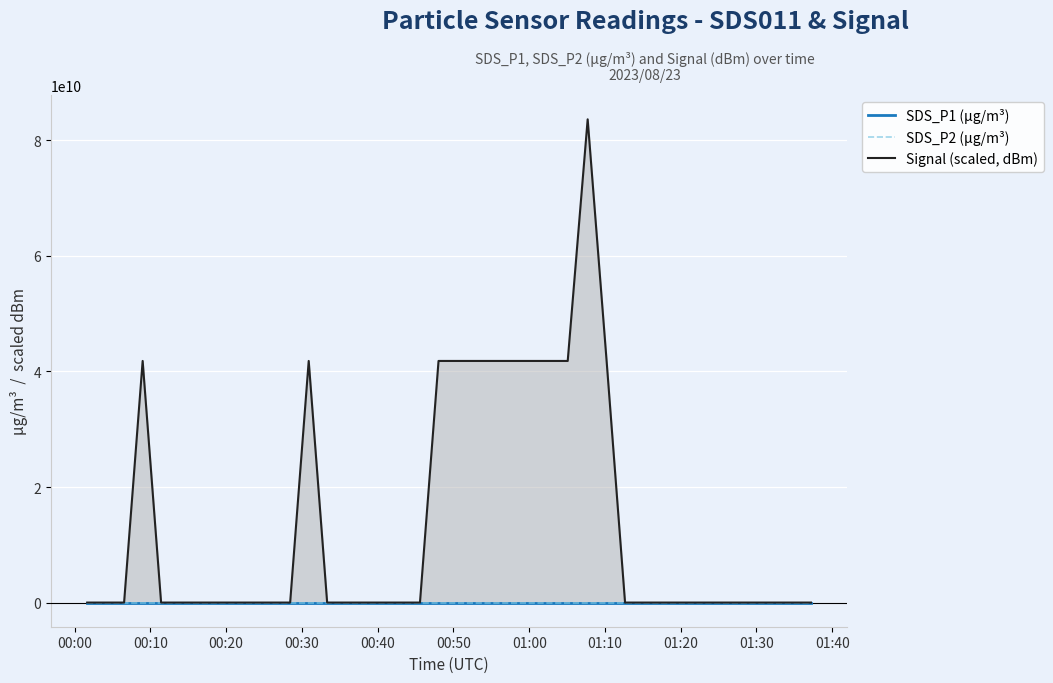

Which series ends up on top after the final intersection of SDS_P2 (µg/m³) and Signal (scaled, dBm)?

SDS_P2 (µg/m³)